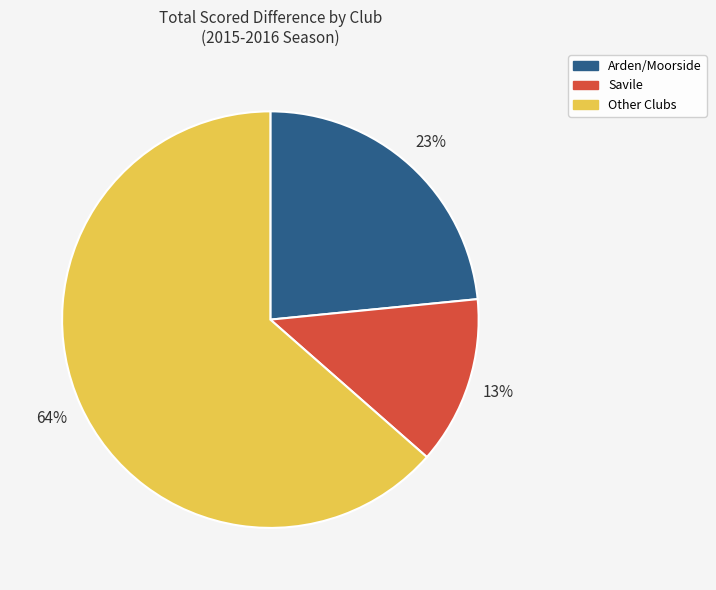

Is there any slice that represents more than half of the pie?

Yes